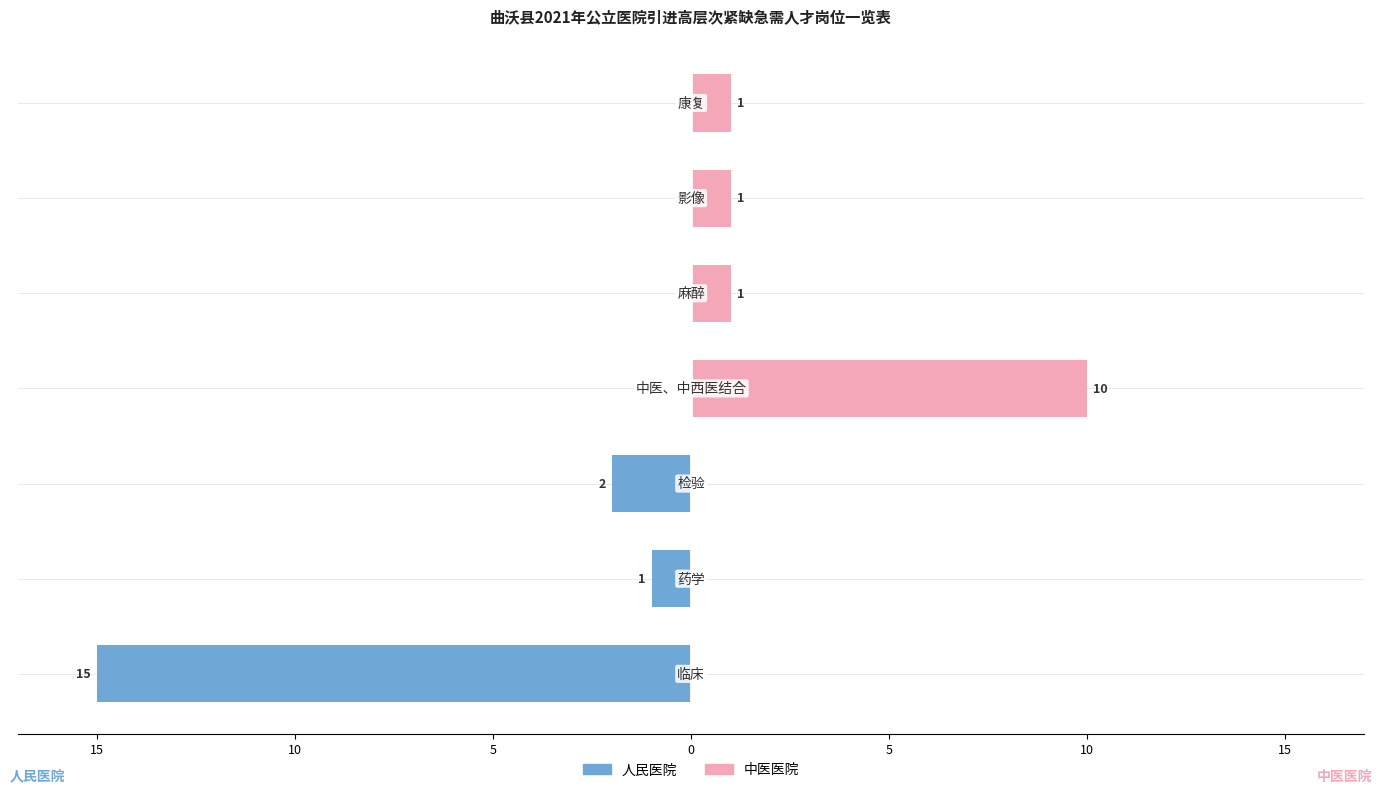

What is the lowest value of the 人民医院 series?

-15